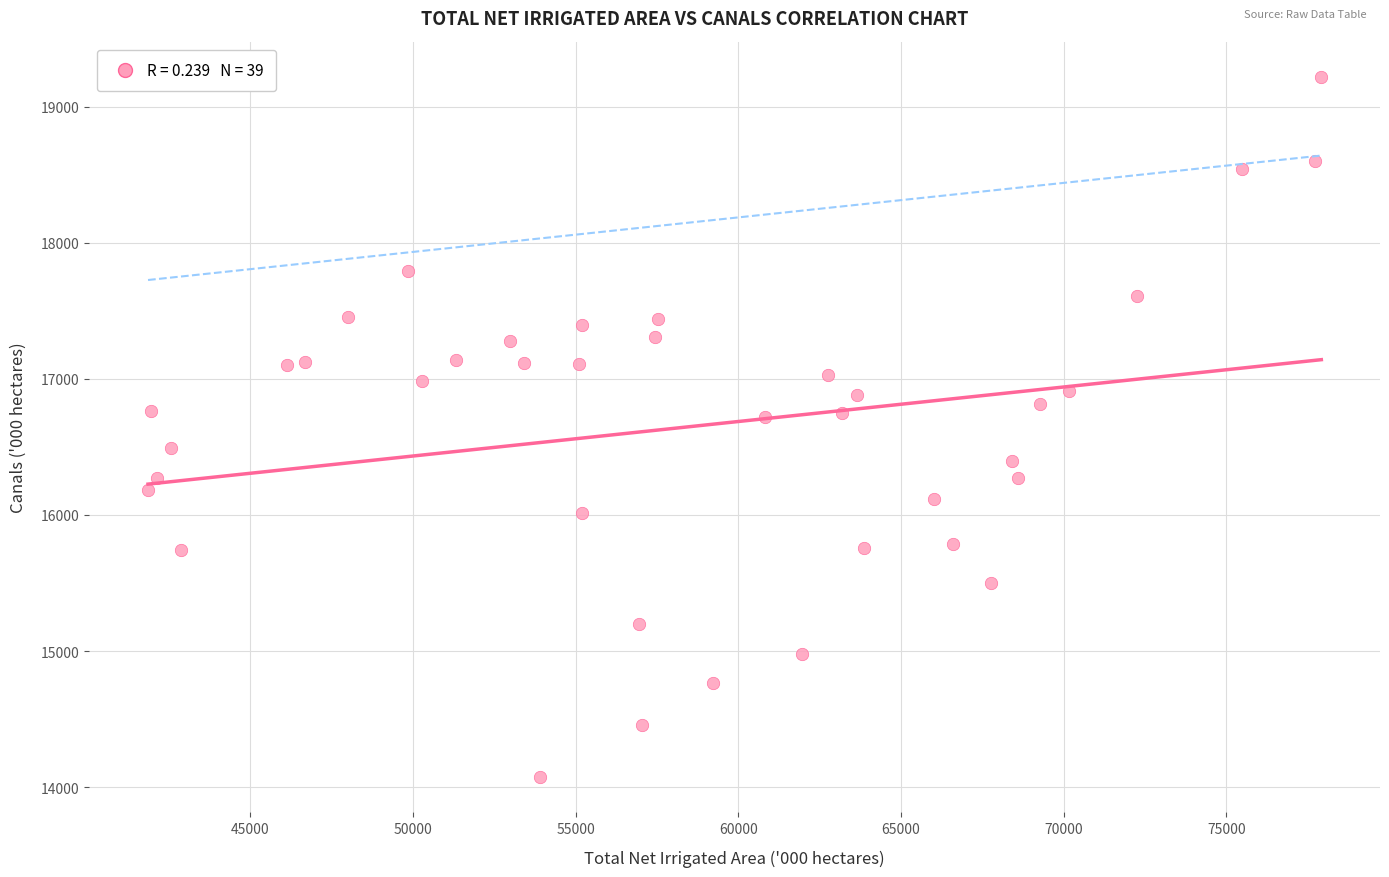

What is the range of Y values (max minus min)?

5145.4